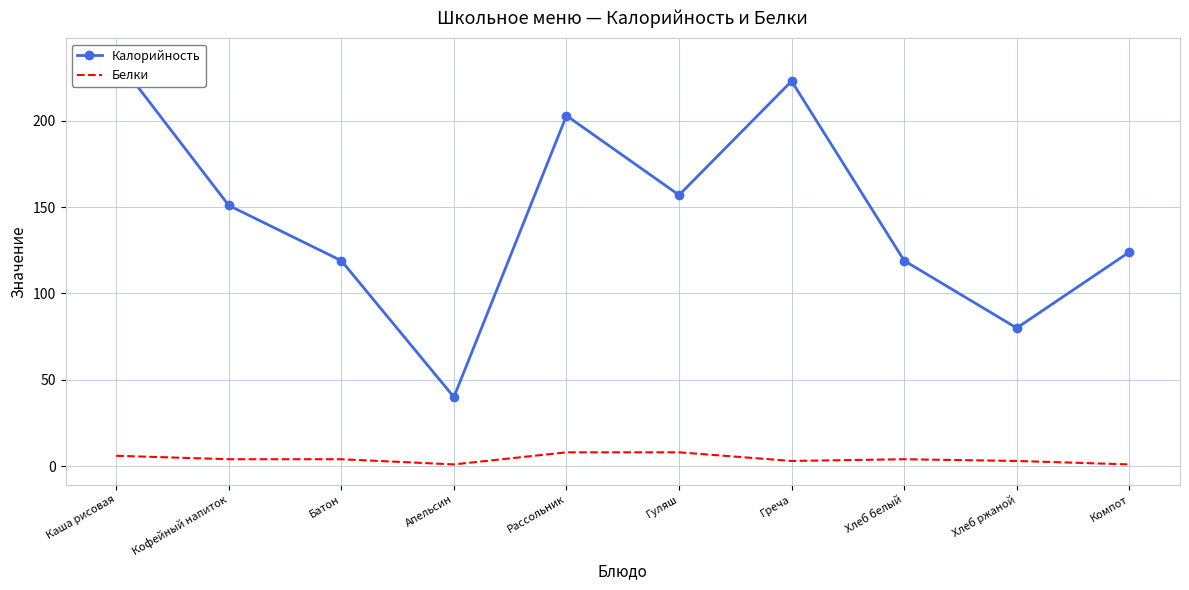

What is the minimum value for Калорийность?

40